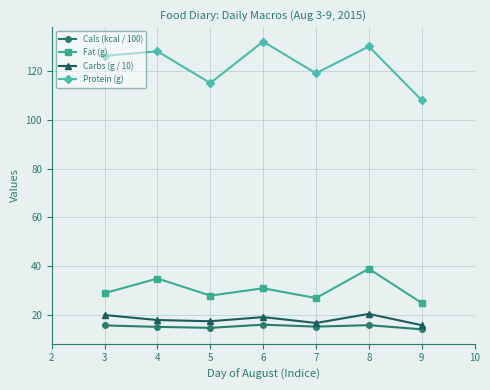

At which category is the sum across all series the highest?

8